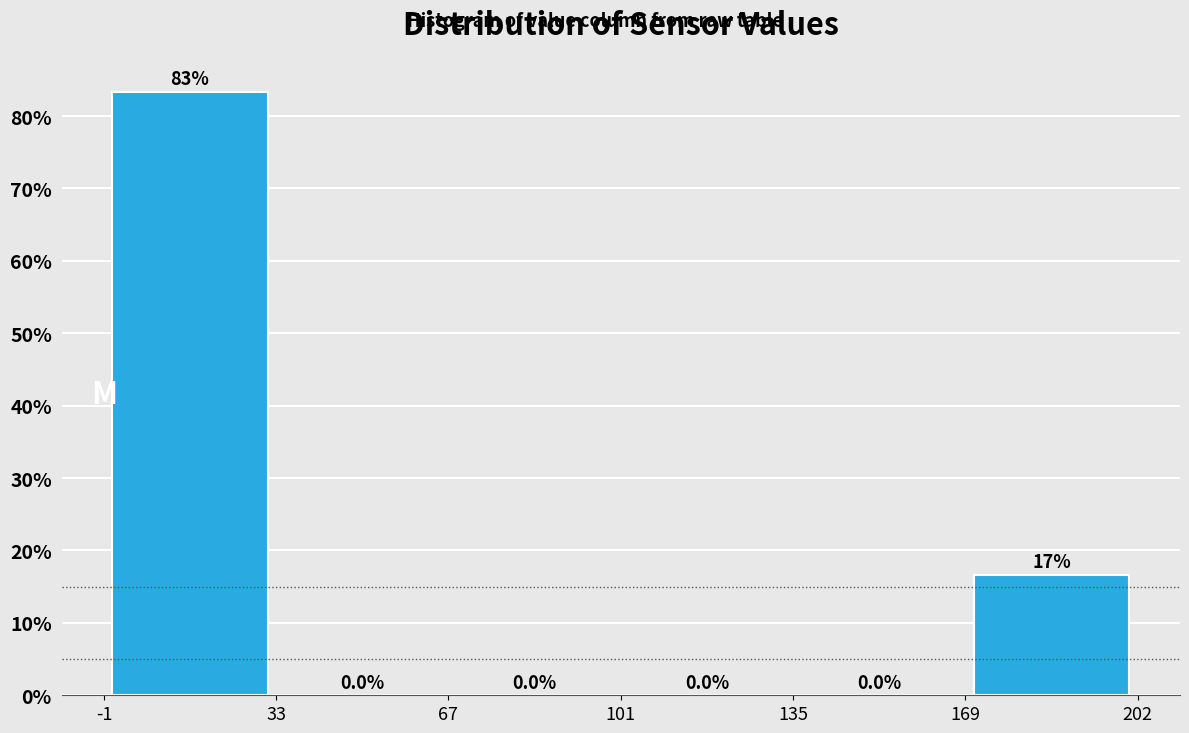

Which range on the x-axis has the tallest bar?

-1 to 33